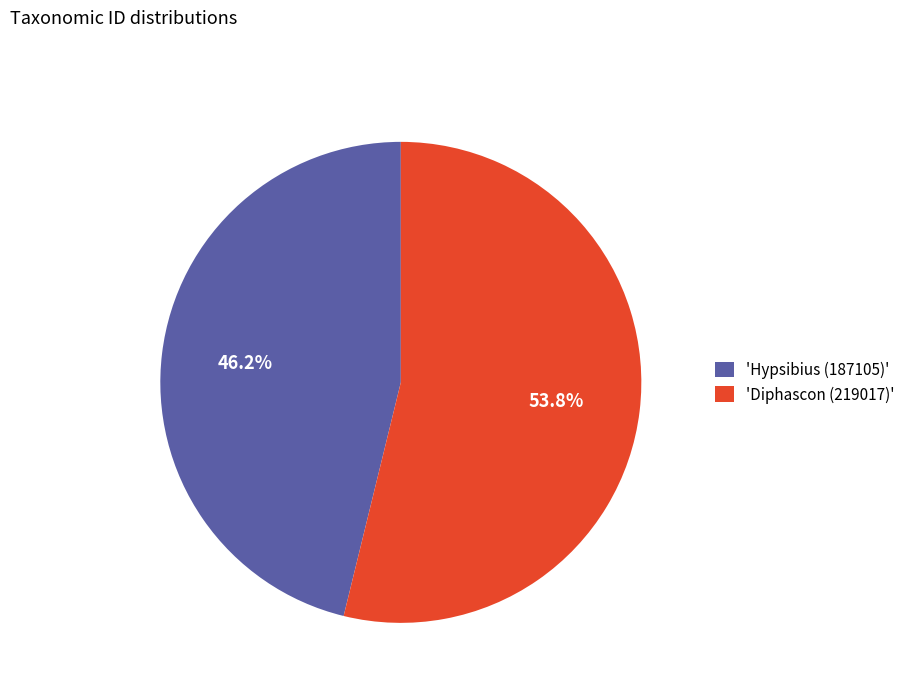

What is the ratio of the value at 'Diphascon (219017)' to the value at 'Hypsibius (187105)'?

1.2